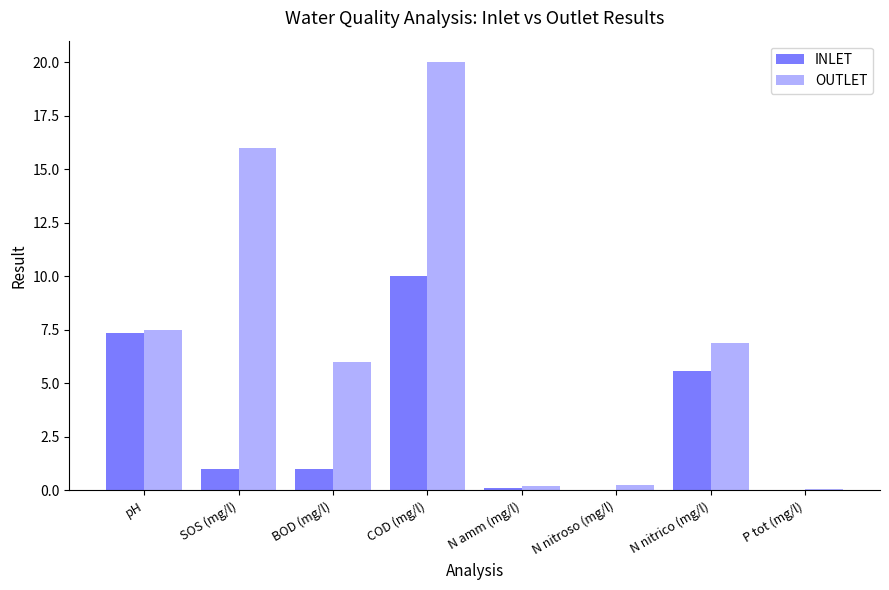

Which series changed the most between pH and N nitroso (mg/l)?

INLET